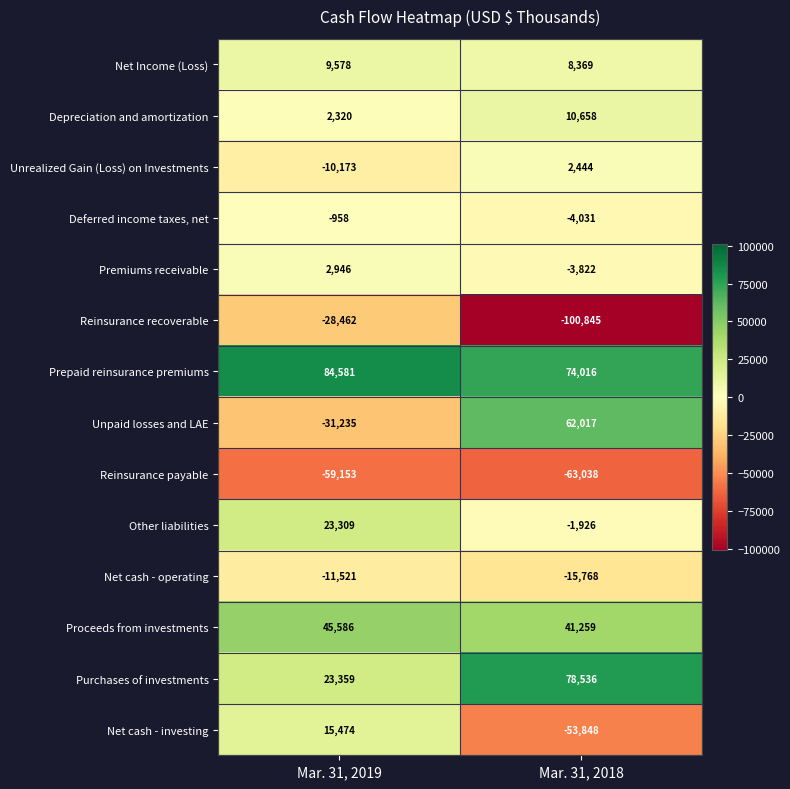

At which category does the chart reach its minimum across all series?

Mar. 31, 2018